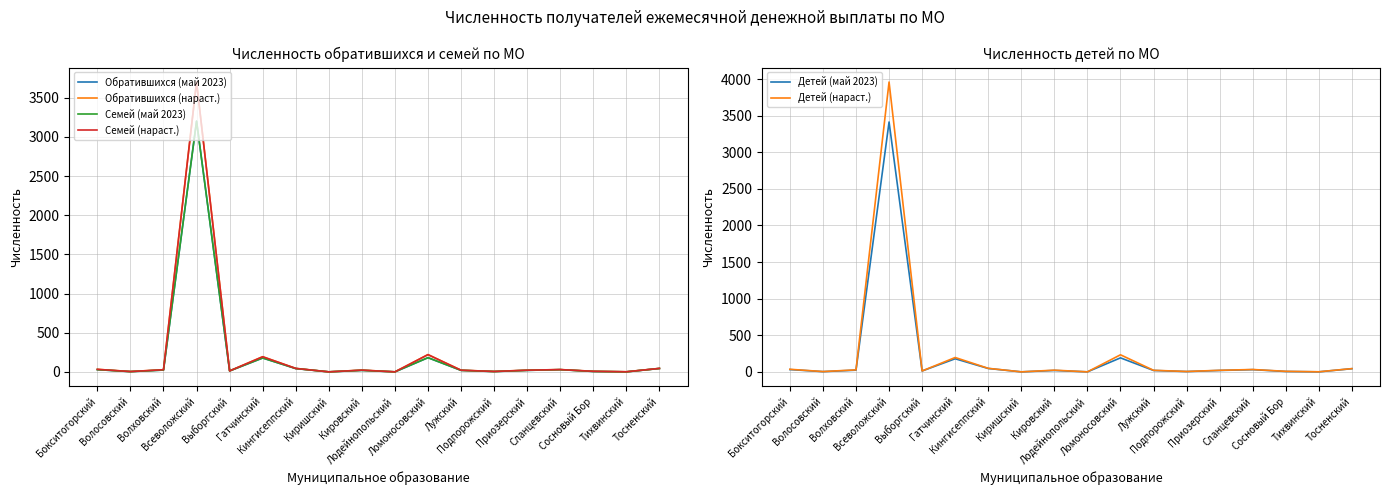

Count the number of data series in this chart.

6